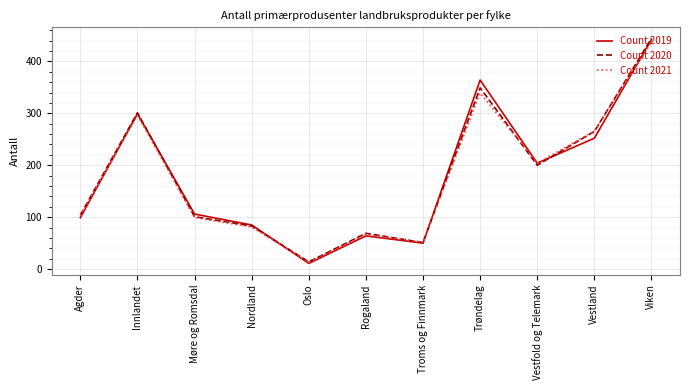

In Count 2019, how many points are higher than both neighbors (excluding endpoints)?

3